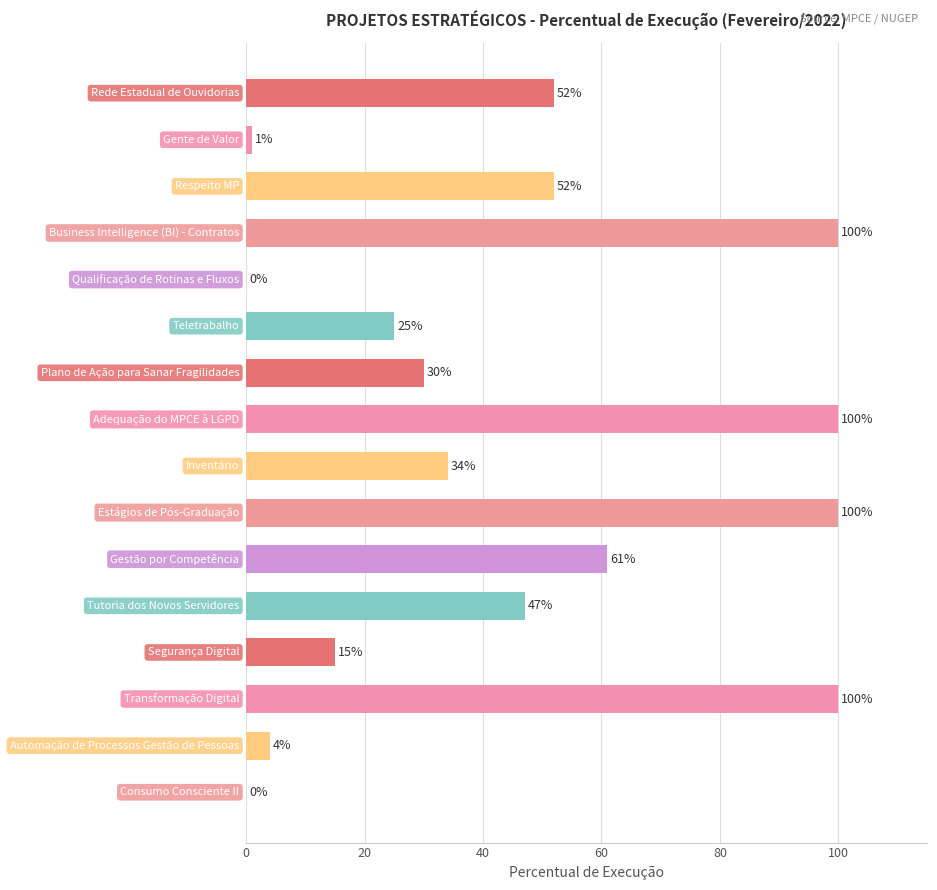

Does the chart contain any negative values?

No